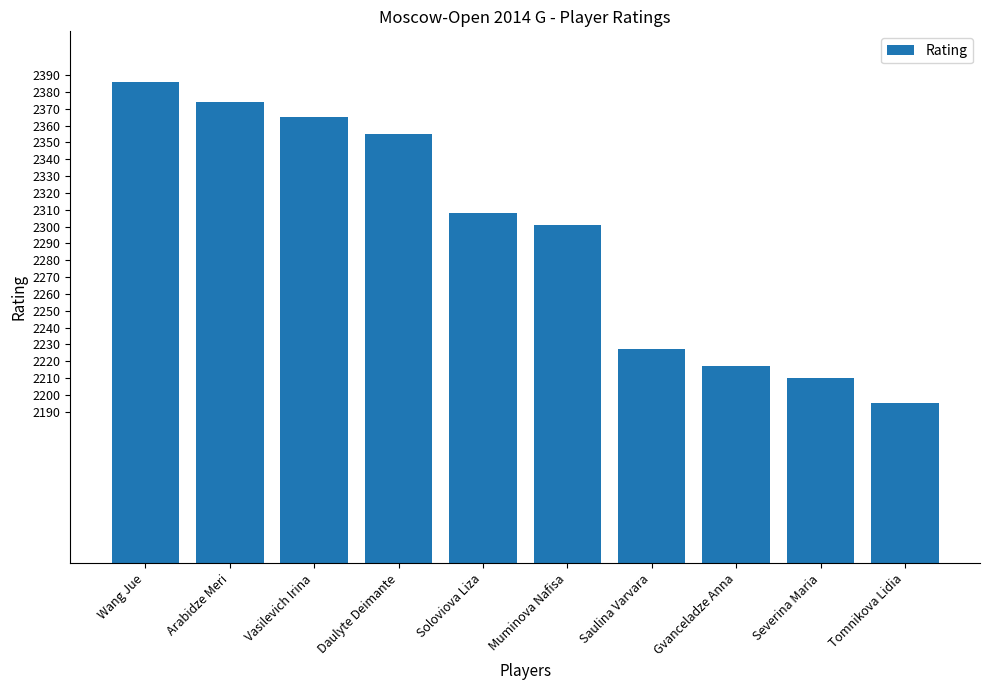

Approximately how many times larger is the value at Wang Jue compared to Muminova Nafisa?

1.0